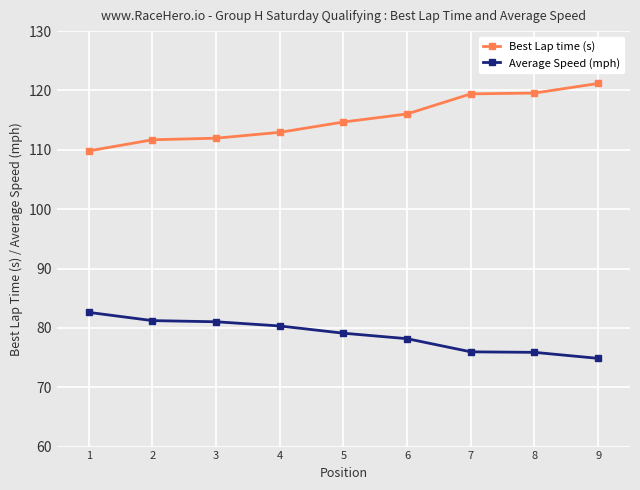

How many categories are shown in the chart?

9